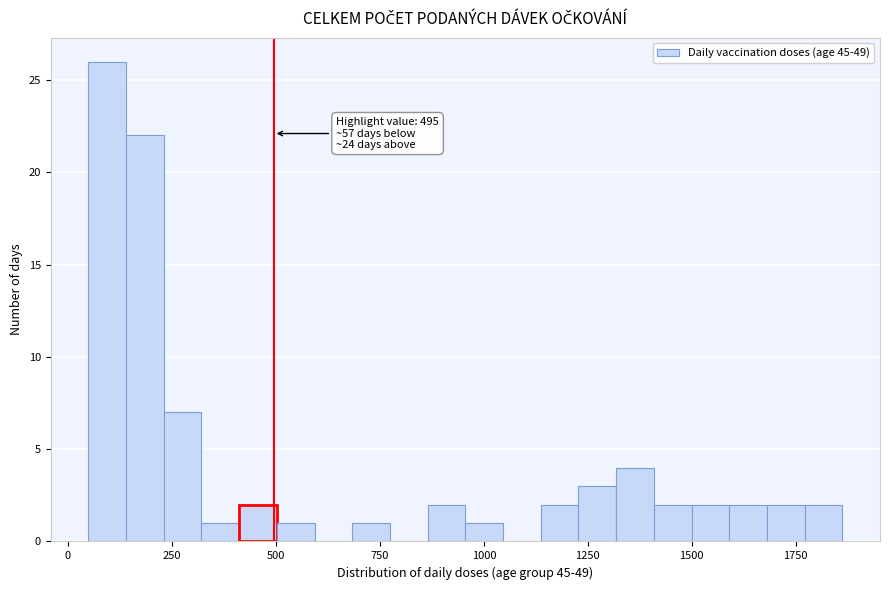

Around what value on the x-axis is the tallest bar? Give the approximate position of its centre, as read against the axis.

100